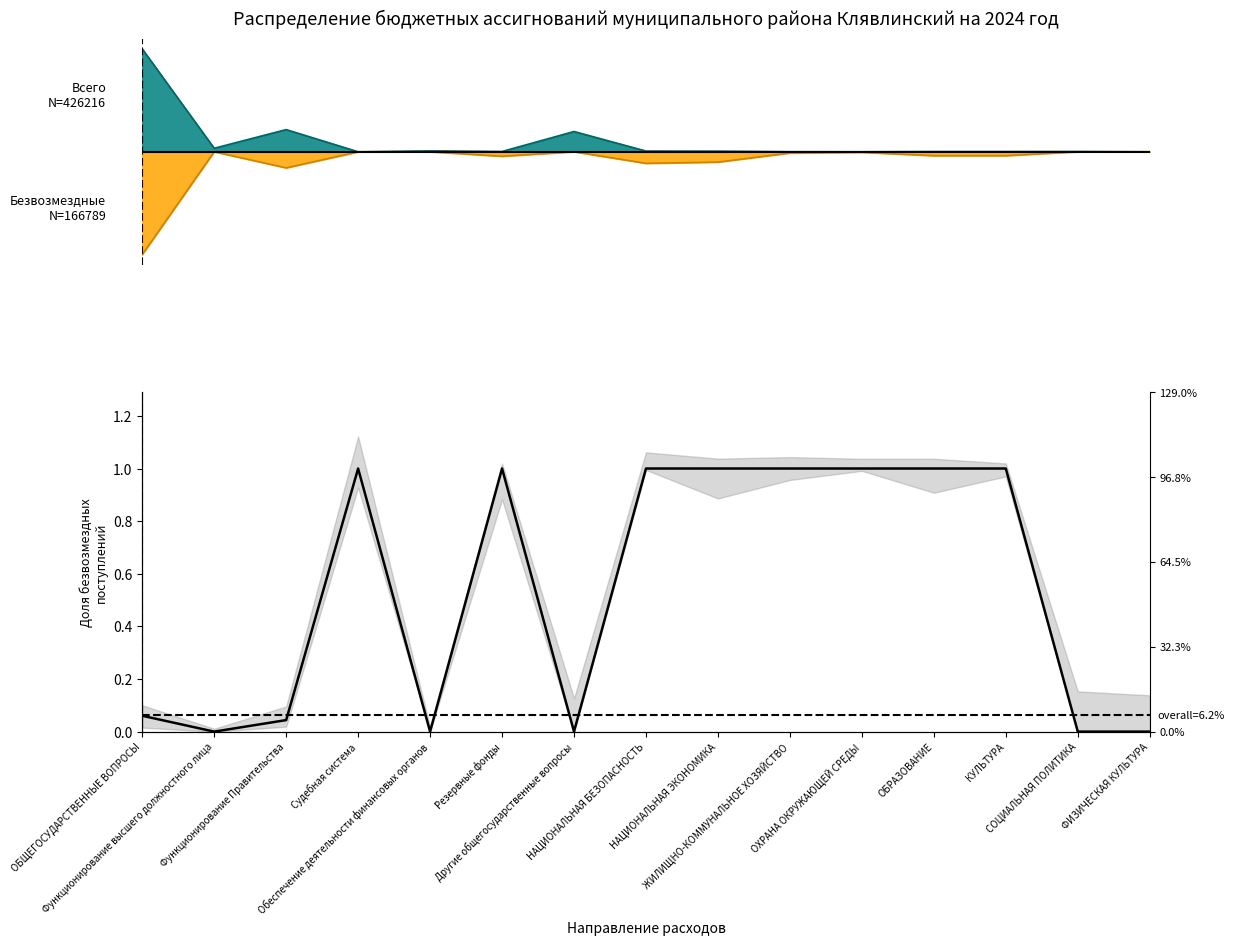

The value at ЖИЛИЩНО-КОММУНАЛЬНОЕ ХОЗЯЙСТВО is 1.0. True or false?

True